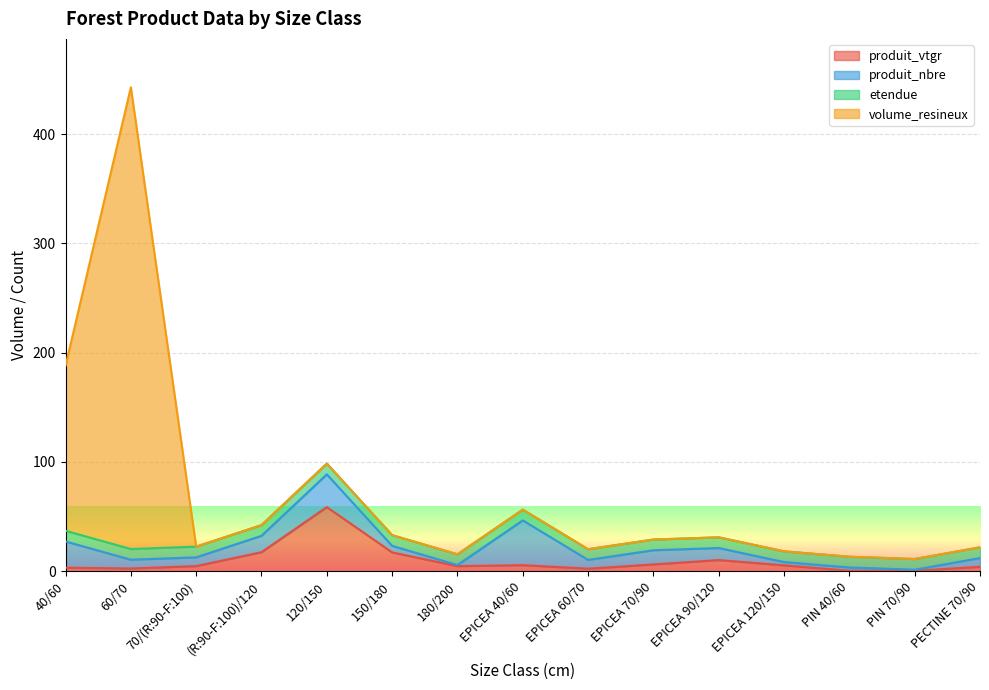

The value of volume_resineux at EPICEA 90/120 is 7.1. True or false?

False